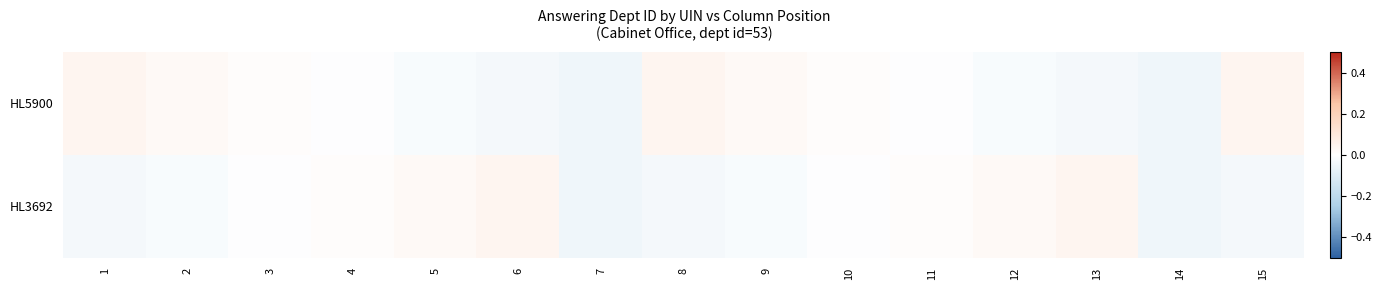

Which series changed the most between 5 and 14?

HL3692